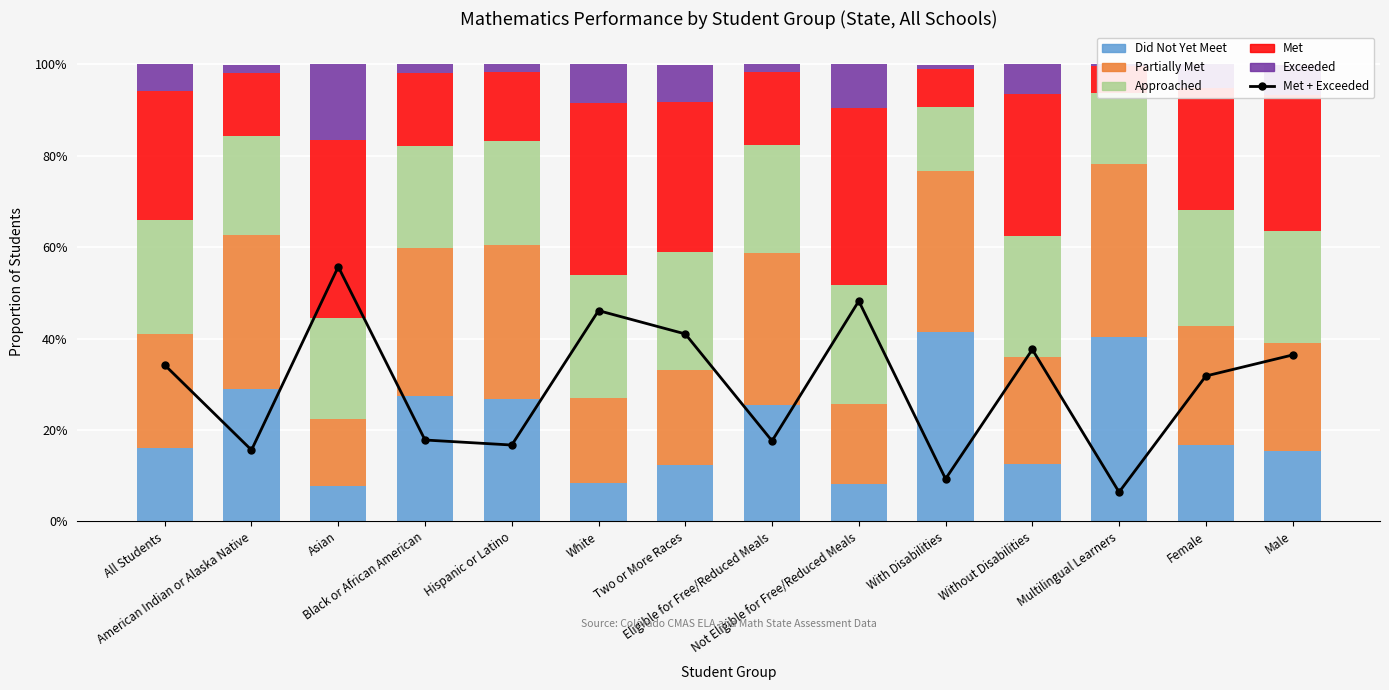

Reading left to right, list all the values displayed in this chart.

Met + Exceeded: 0.3	0.2	0.6	0.2	0.2	0.5	0.4	0.2	0.5	0.1	0.4	0.1	0.3	0.4
Did Not Yet Meet: 0.2	0.3	0.1	0.3	0.3	0.1	0.1	0.3	0.1	0.4	0.1	0.4	0.2	0.2
Partially Met: 0.2	0.3	0.1	0.3	0.3	0.2	0.2	0.3	0.2	0.4	0.2	0.4	0.3	0.2
Approached: 0.2	0.2	0.2	0.2	0.2	0.3	0.3	0.2	0.3	0.1	0.3	0.2	0.3	0.2
Met: 0.3	0.1	0.4	0.2	0.2	0.4	0.3	0.2	0.4	0.1	0.3	0.1	0.3	0.3
Exceeded: 0.1	0.0	0.2	0.0	0.0	0.1	0.1	0.0	0.1	0.0	0.1	0.0	0.1	0.1